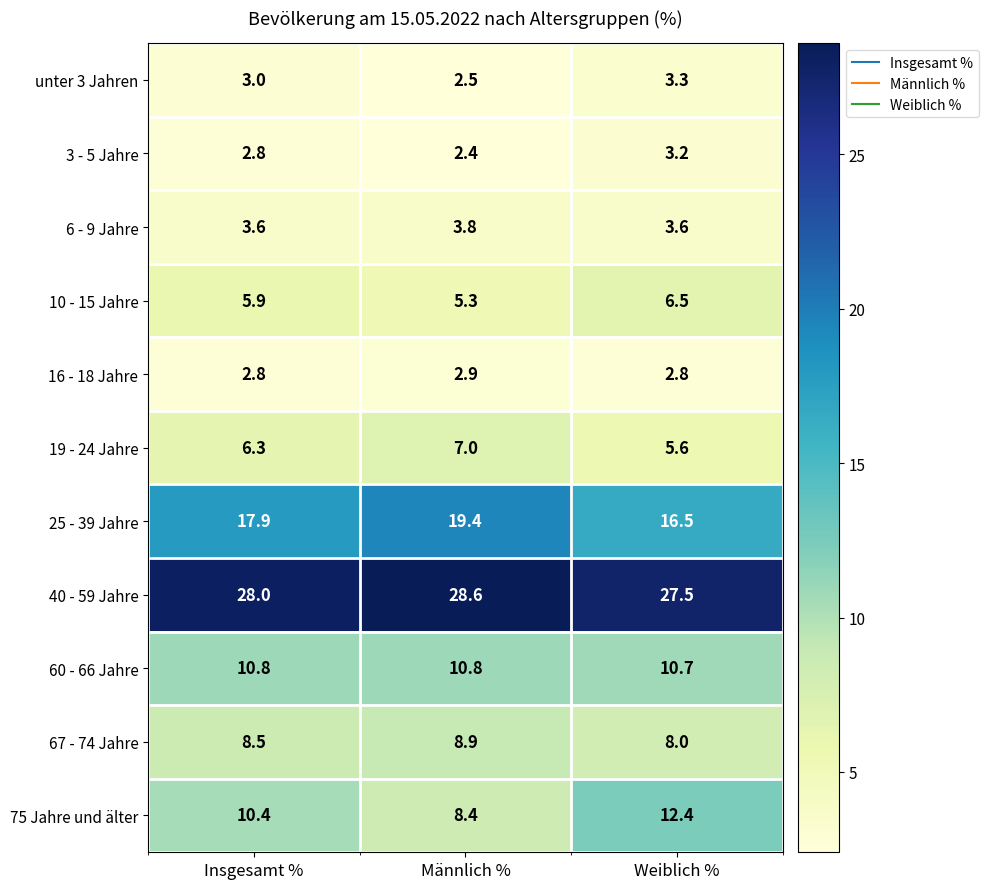

At which category is the sum across all series the highest?

Weiblich %